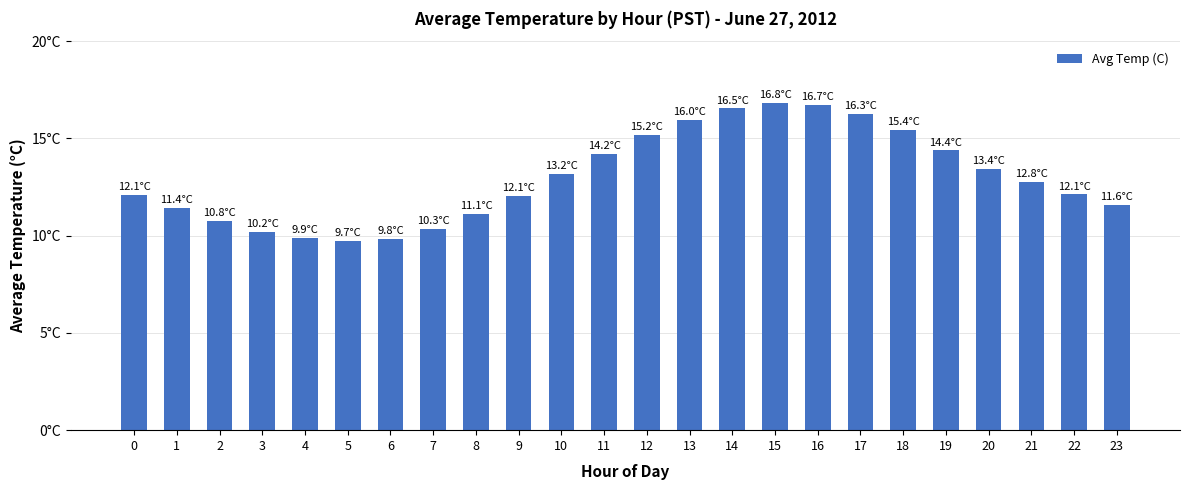

What is the change in value from 18 to 19?

-1.1